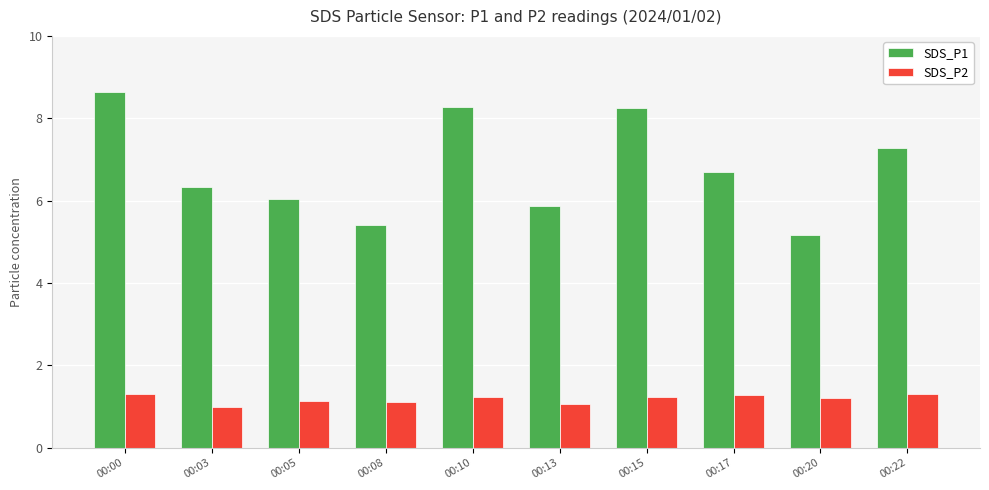

What is the sum of the SDS_P2 values at 00:10 and 00:00?

2.5